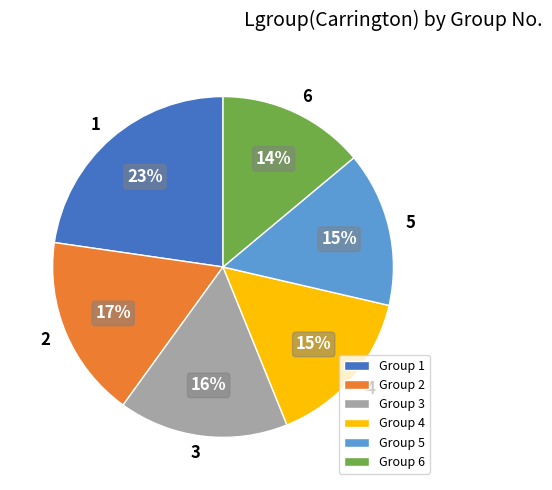

Which has a higher value, Group 2 or Group 4?

Group 2